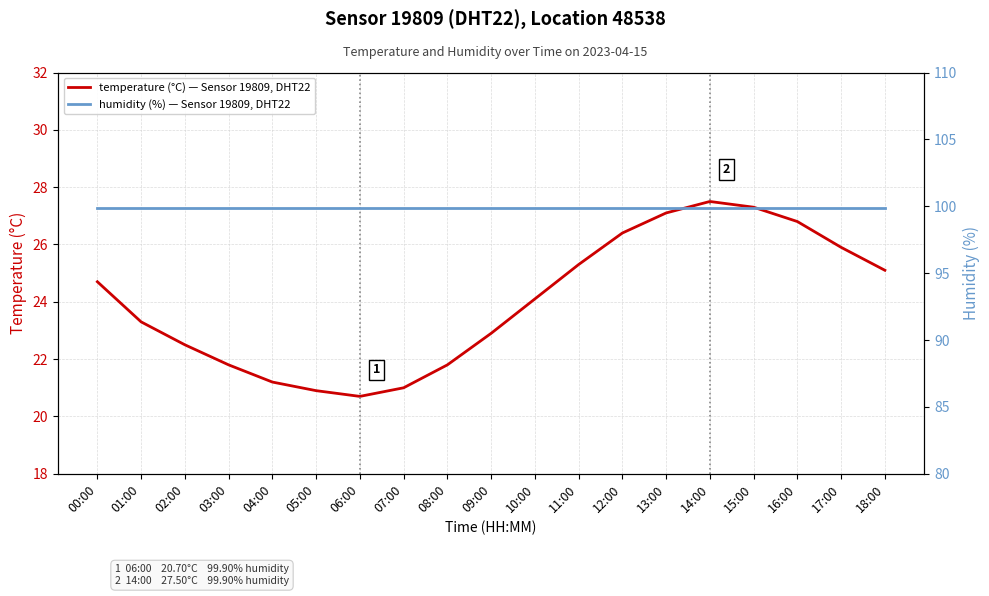

What is the average value of the temperature (°C) — Sensor 19809, DHT22 series?

24.0